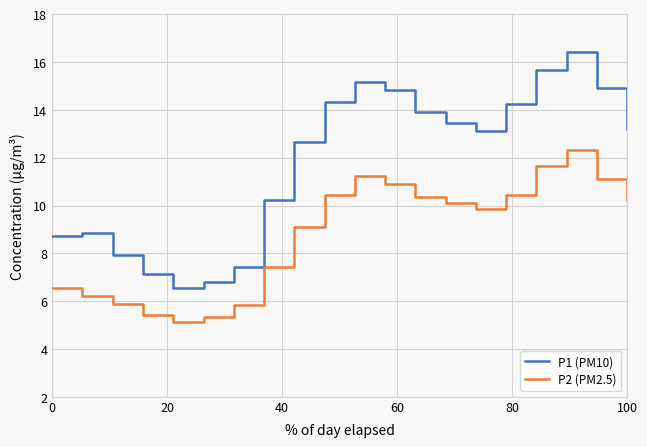

What is the highest value of the P2 (PM2.5) series?

12.3